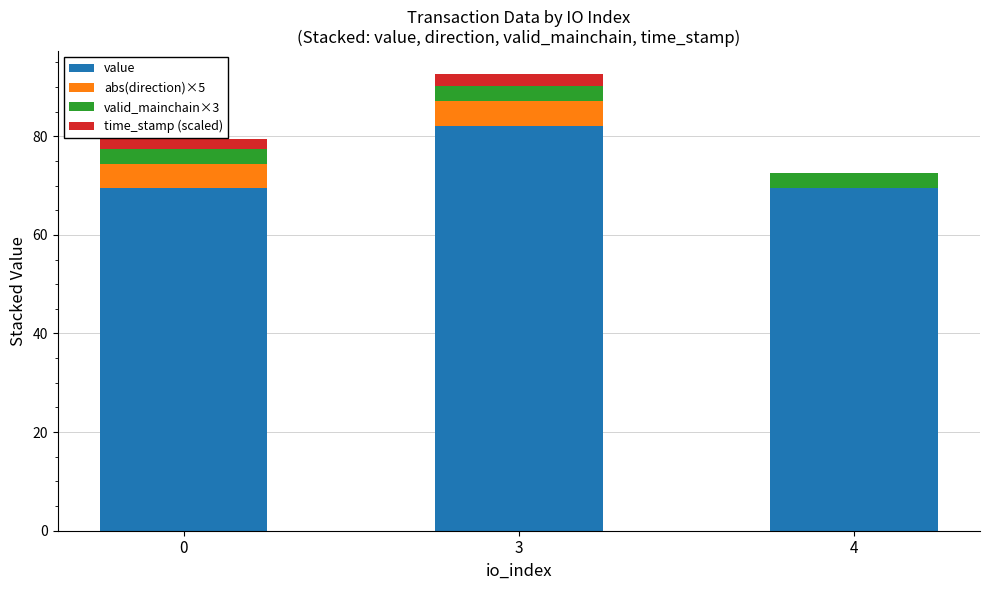

Does the chart contain stacked bars?

Yes